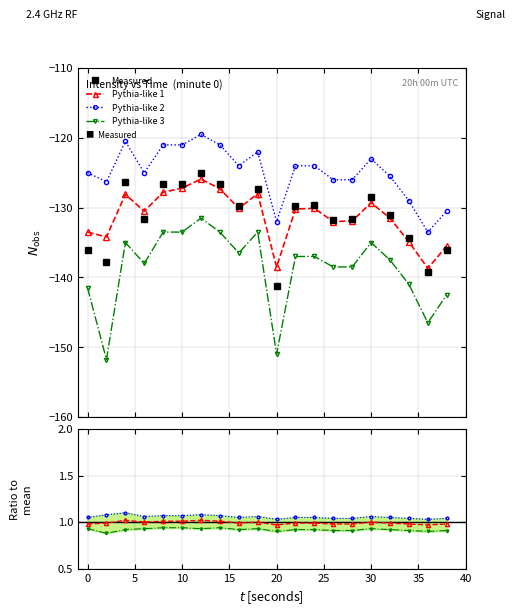

True or false: Pythia-like 3 and Pythia-like 2 cross at least once.

False